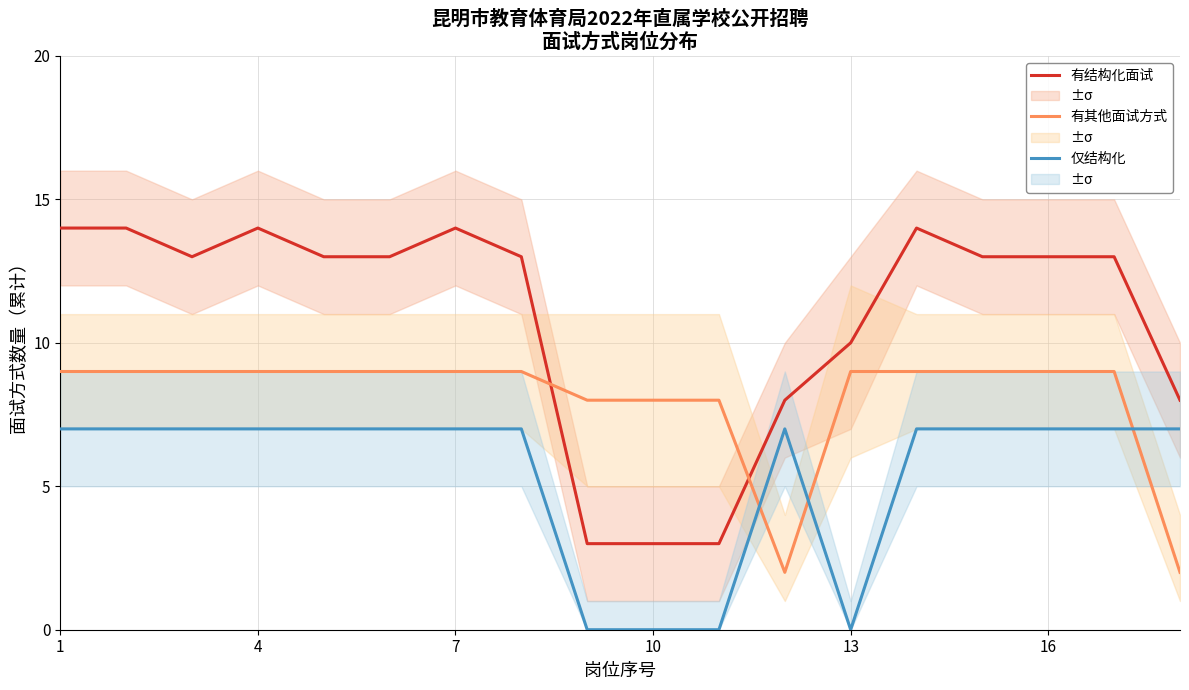

In 有结构化面试, how many points are higher than both neighbors (excluding endpoints)?

3